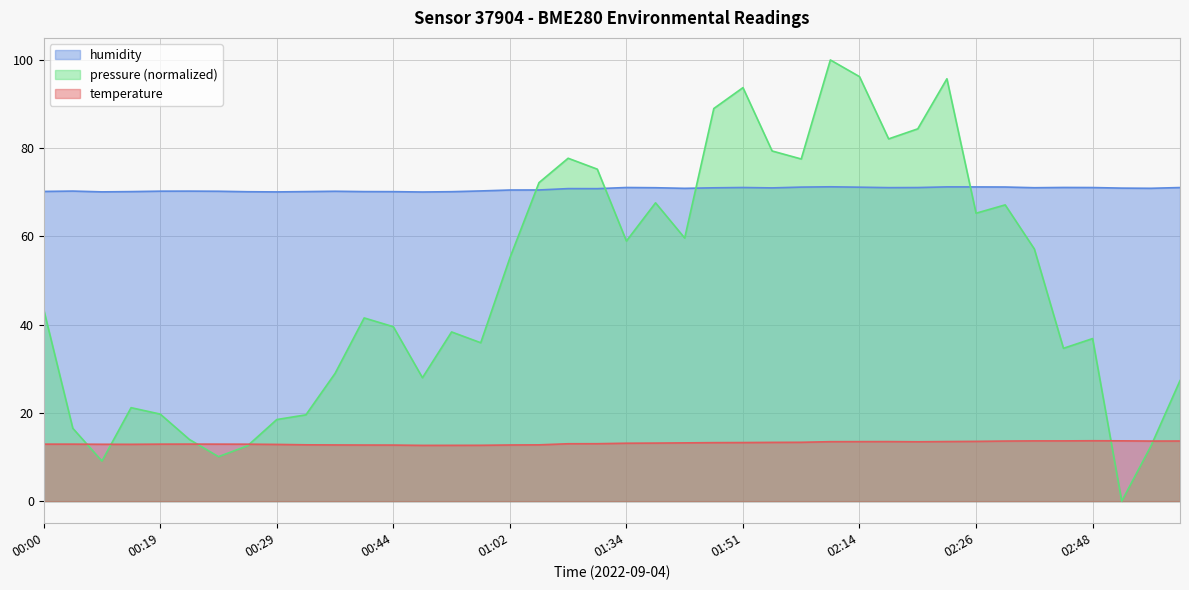

Is the value of temperature at 00:50 greater than the value of humidity at 00:19?

No